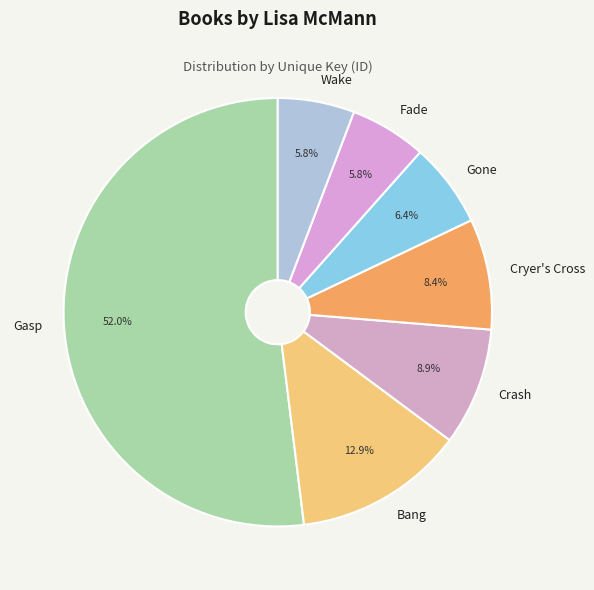

Which slice is the largest?

Gasp